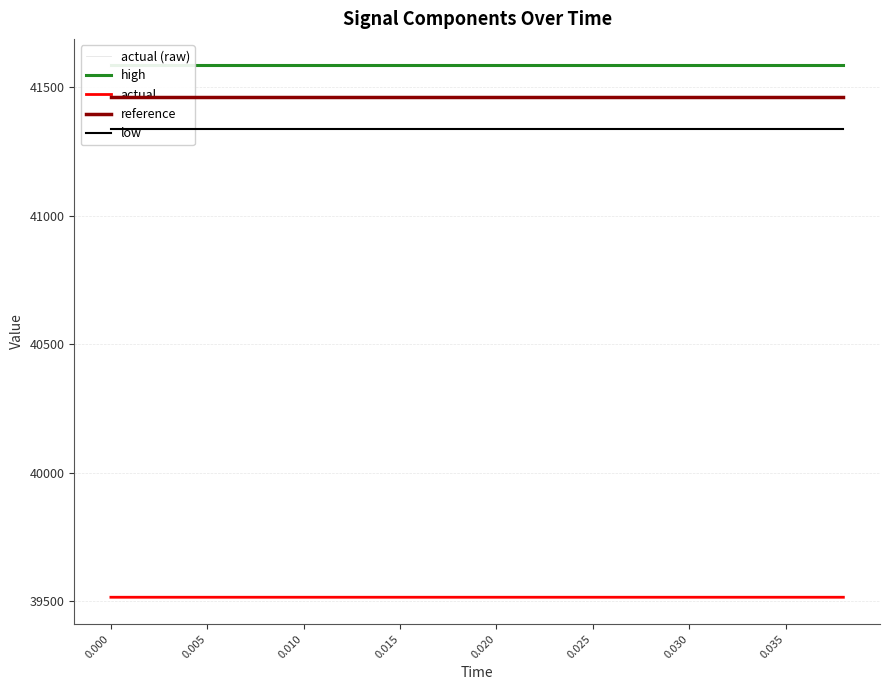

At how many categories does at least one series exceed 41208?

20